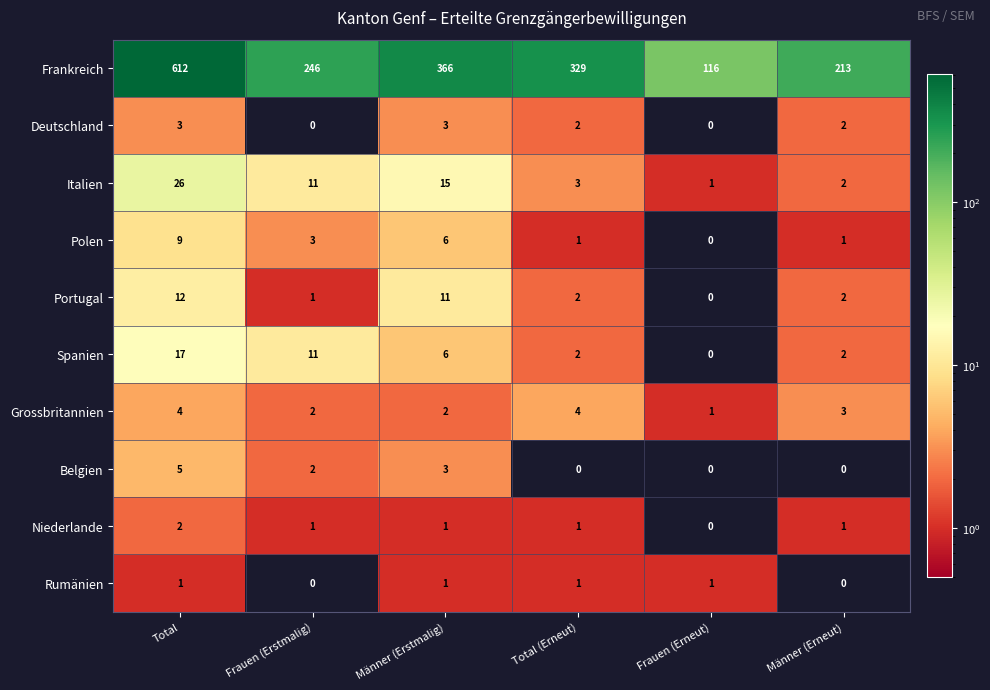

What is the maximum value shown in the chart?

612